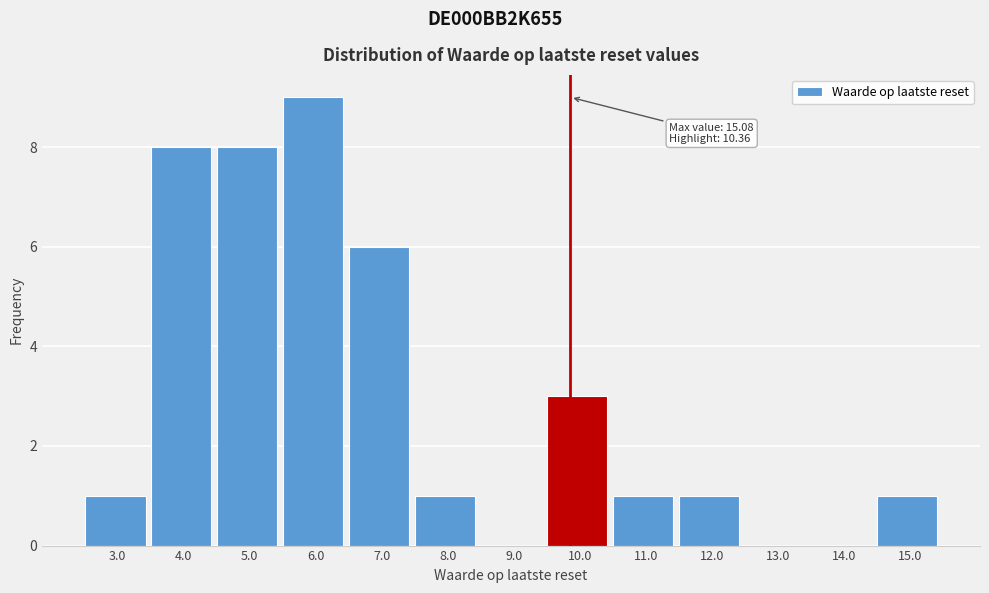

Reading right to left, list all the values displayed in this chart.

15.0=1	14.0=0	13.0=0	12.0=1	11.0=1	10.0=3	9.0=0	8.0=1	7.0=6	6.0=9	5.0=8	4.0=8	3.0=1